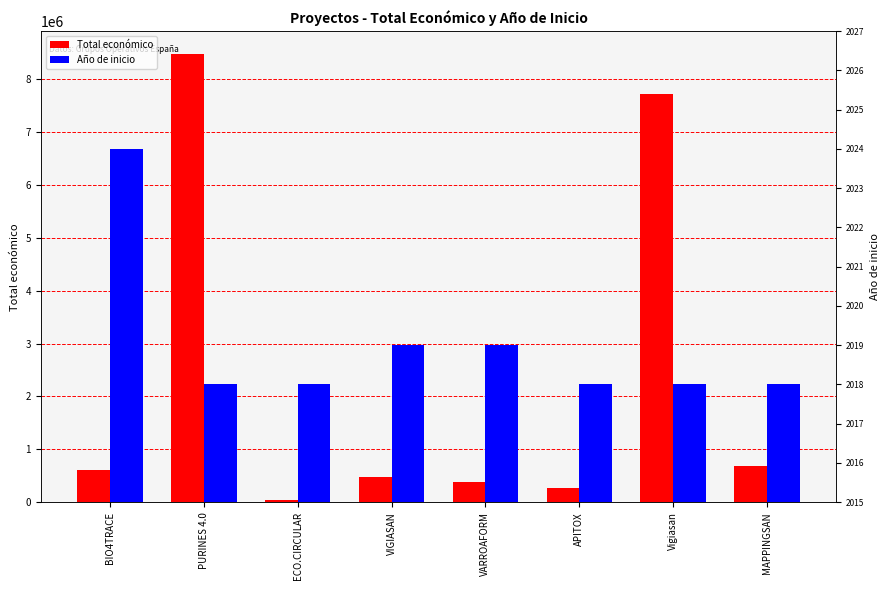

What is the difference between the maximum and minimum values in the Total económico series?

8442154